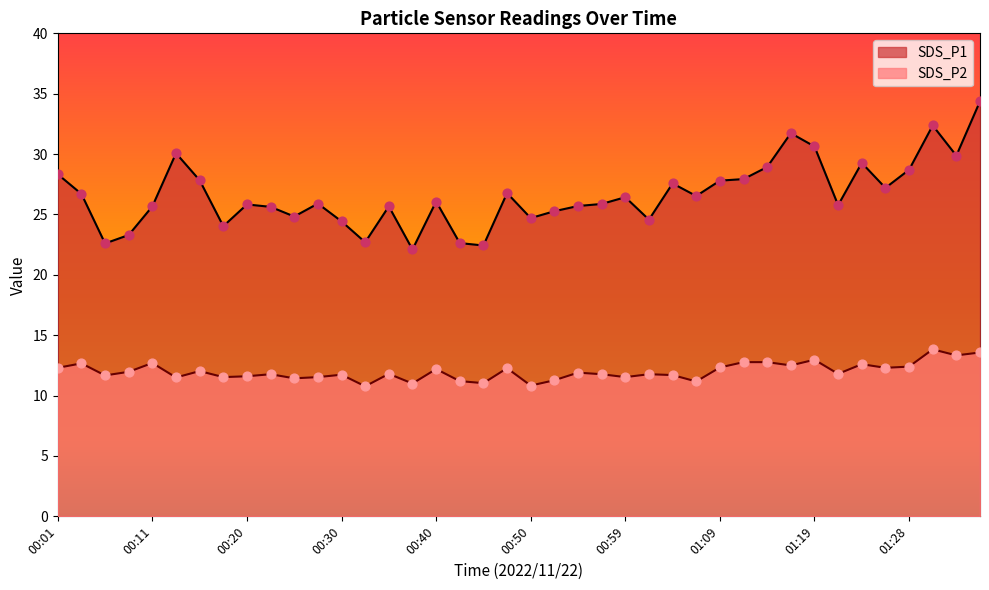

Which series has the largest total across all categories?

SDS_P1